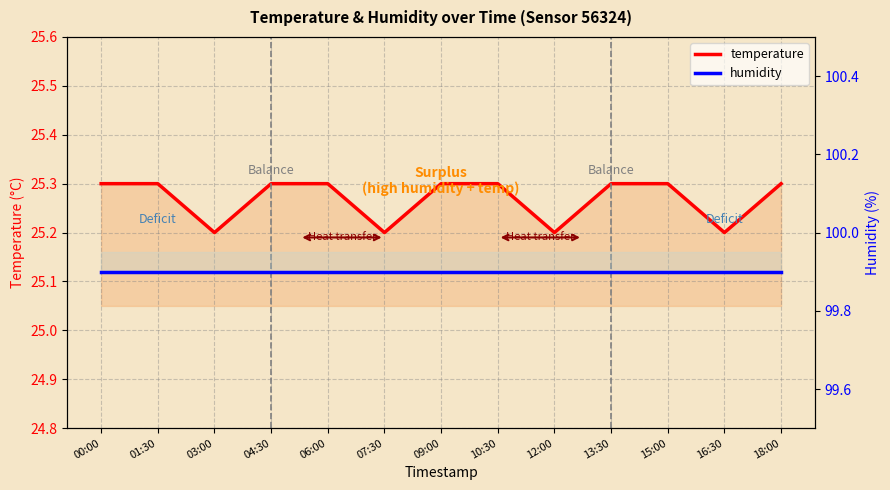

At which label does humidity reach its peak?

00:00